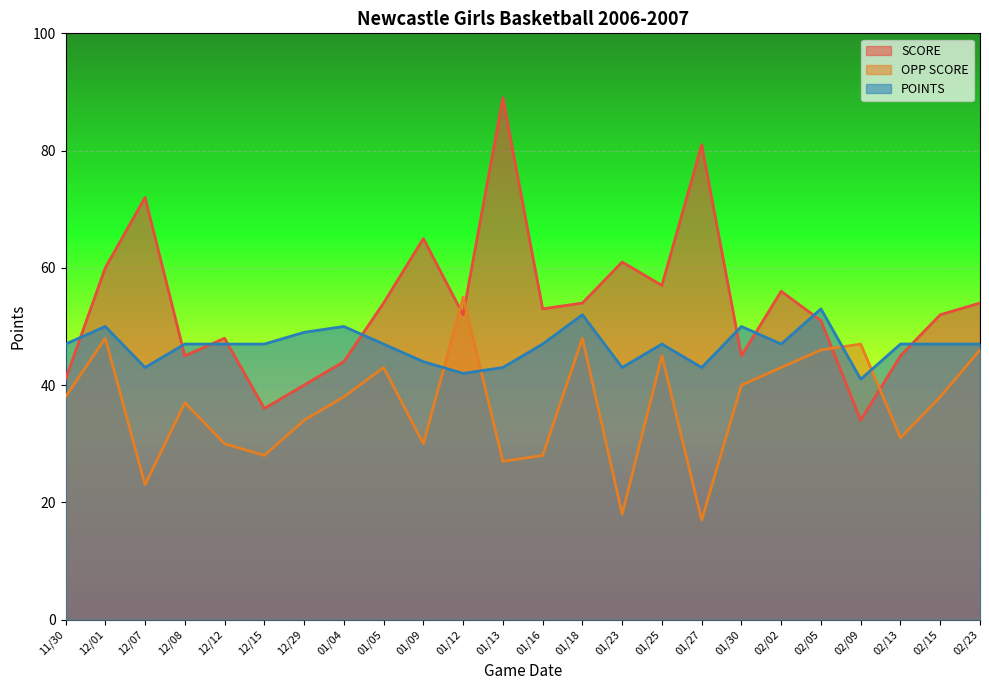

The value of POINTS at 02/13 is 70.8. True or false?

False